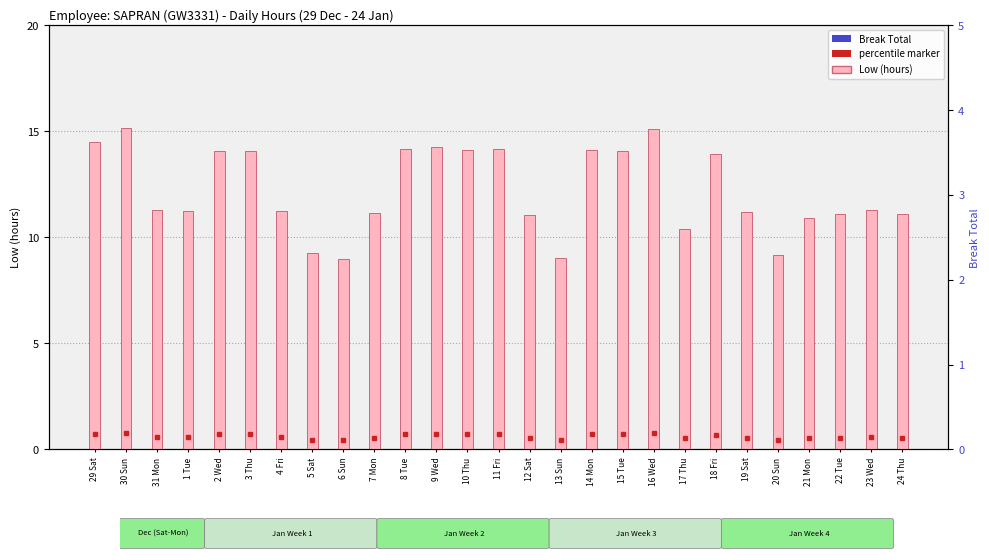

Between 20 Sun and 23 Wed, which is larger?

23 Wed